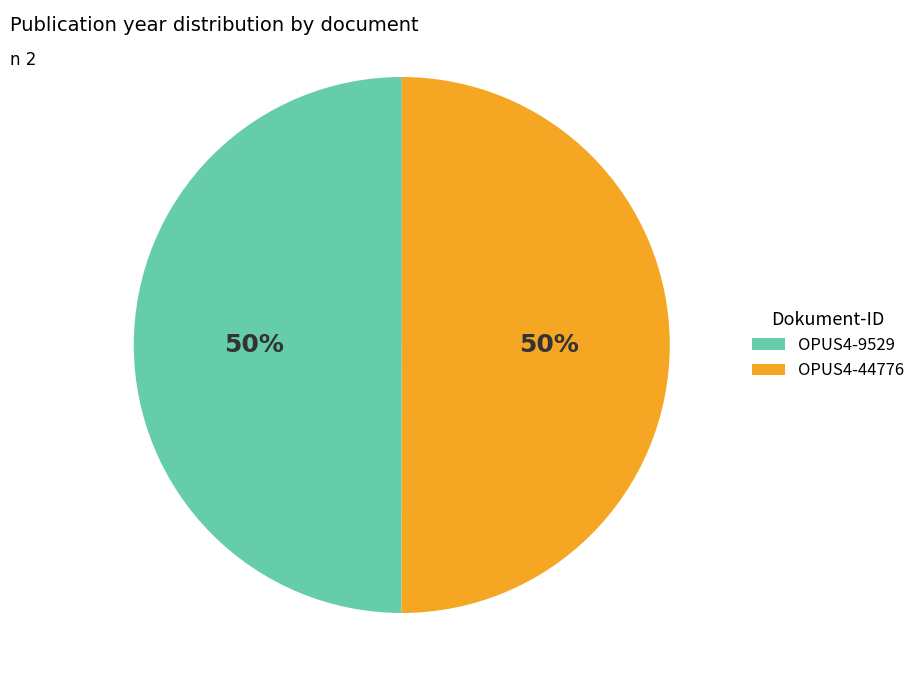

True or false: OPUS4-44776 accounts for 63% of the total.

False